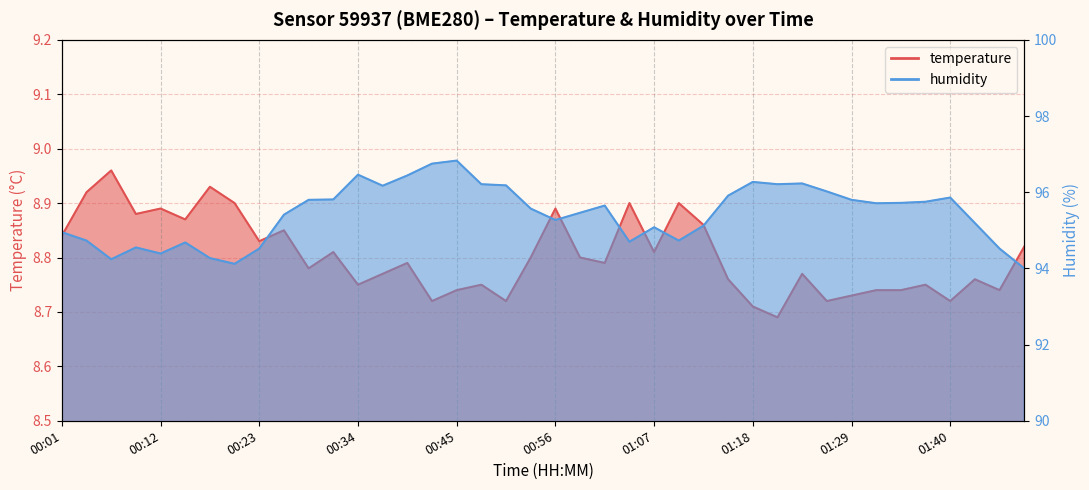

In temperature, how many points are lower than both neighbors (excluding endpoints)?

13